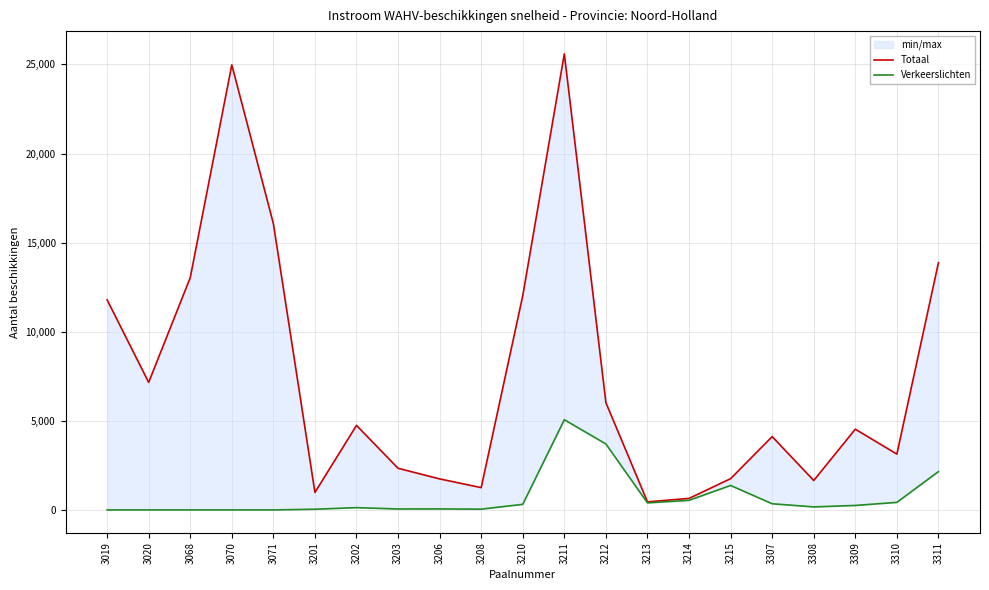

At which label is Verkeerslichten closest to 2531?

3311